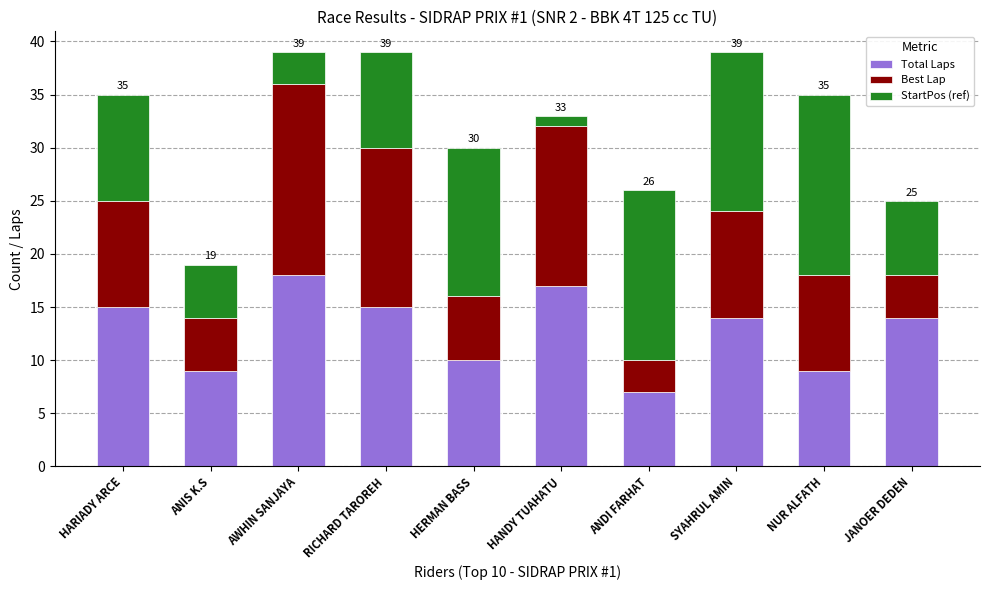

Count the number of categories in the chart.

10